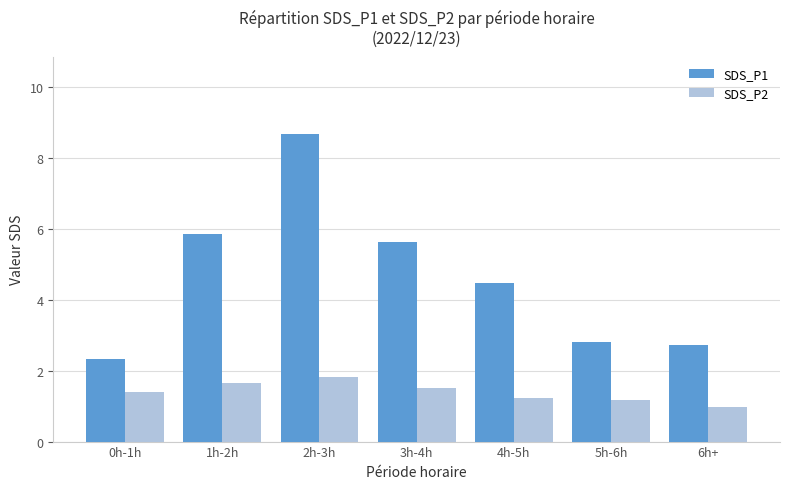

What is the value of the SDS_P1 bar at the 3rd from the left?

8.7